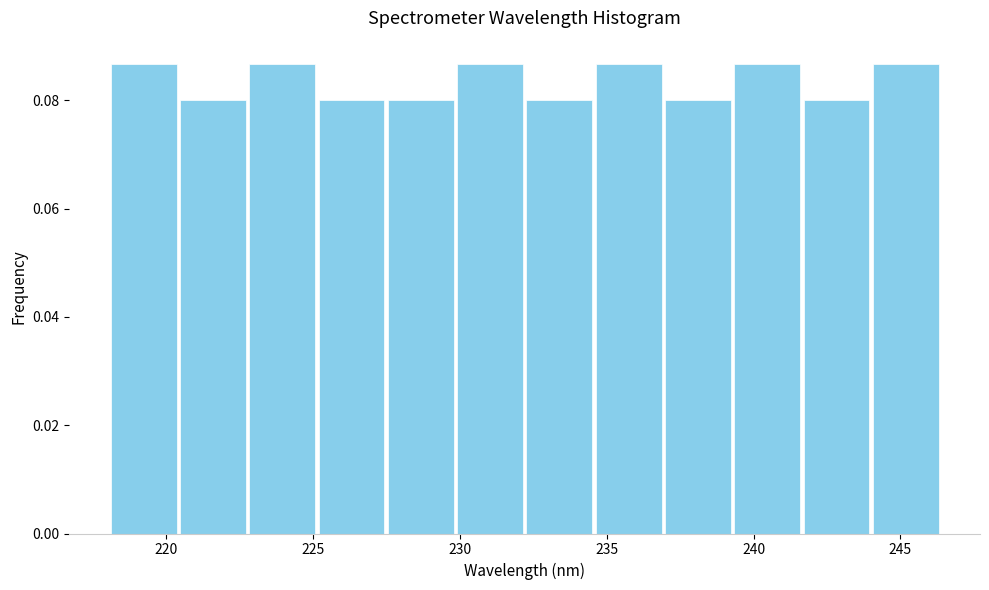

How tall is the bar that spans 227.5 to 230.0 on the x-axis? Neither the bar edges nor the heights are printed on the chart, so give them approximately, as read against the axes.

0.080